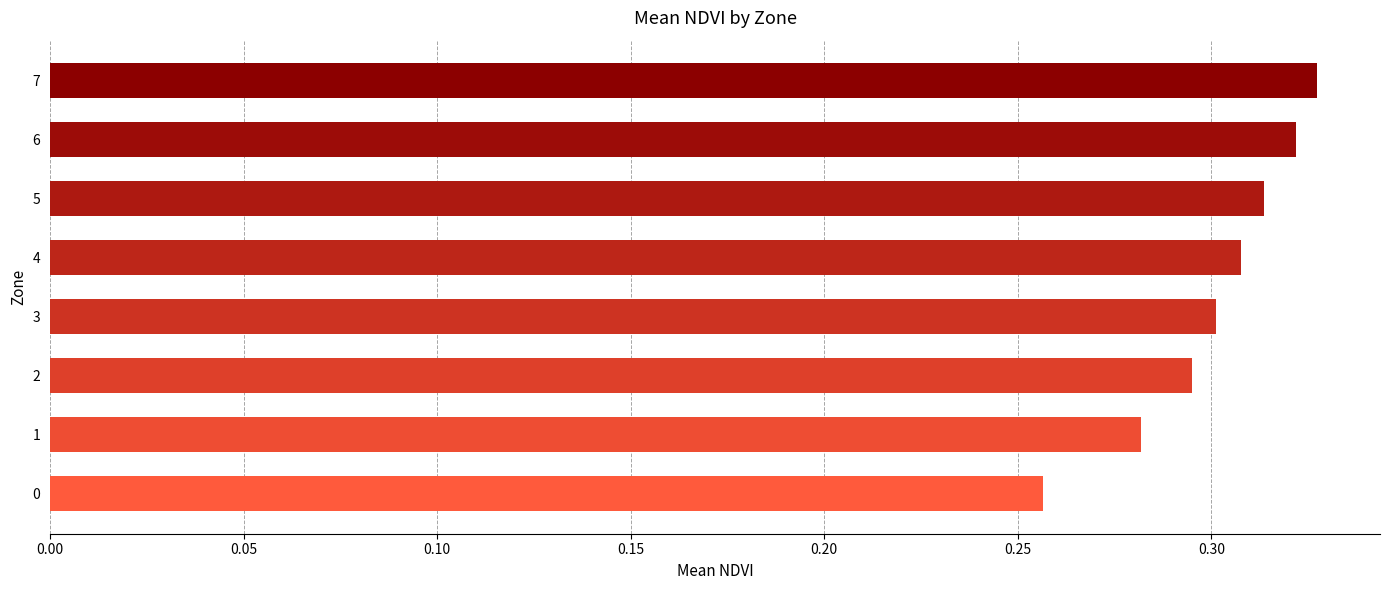

Is it true that the value at 5 is 0.3?

True